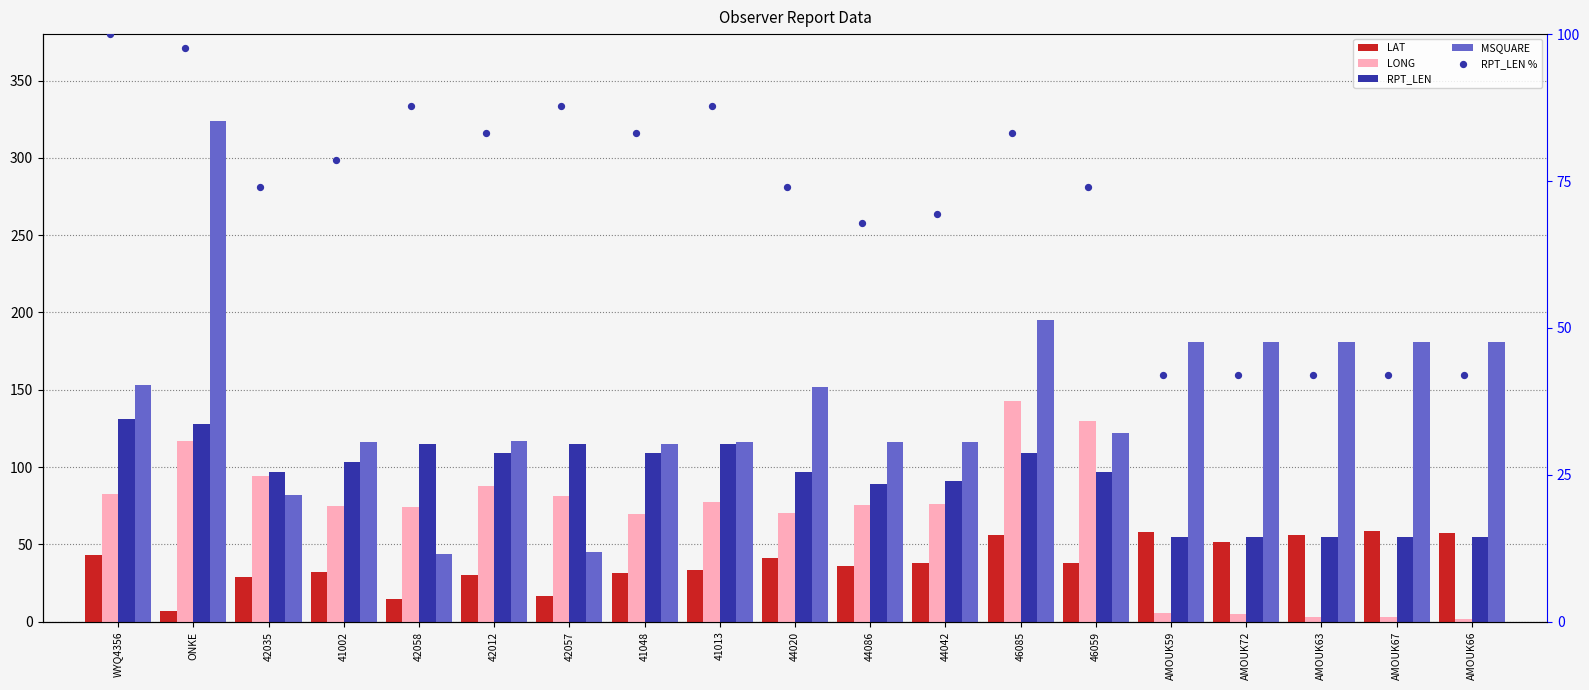

What are all the series names shown in the legend?

LAT, LONG, RPT_LEN, MSQUARE, RPT_LEN %